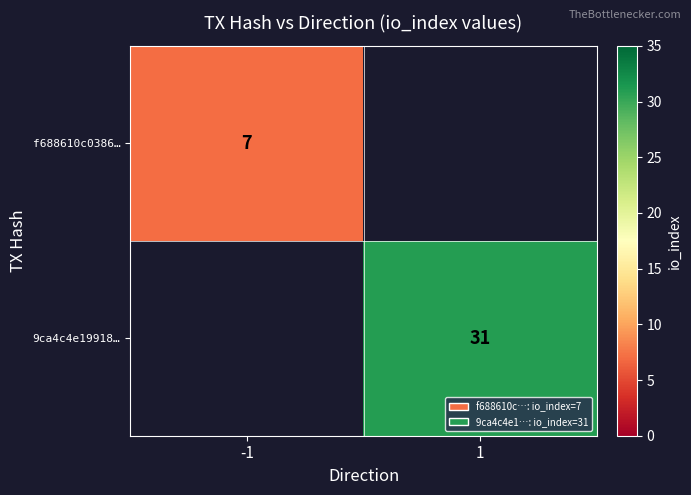

Is the value of 9ca4c4e19918… at 1 greater than the value of f688610c0386… at -1?

Yes